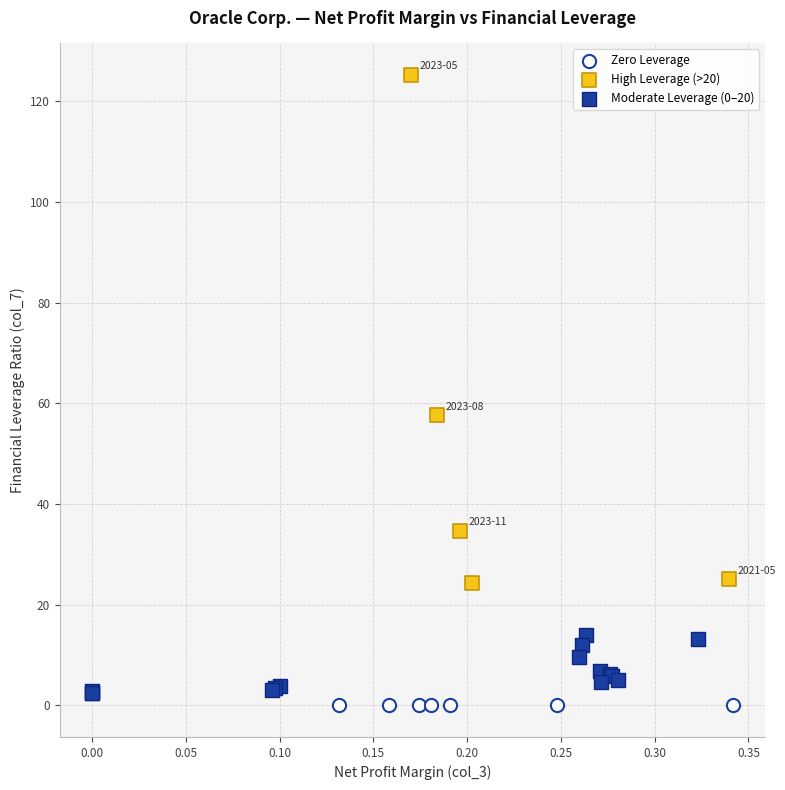

What are all the series names shown in the legend?

Zero Leverage, High Leverage (>20), Moderate Leverage (0–20)